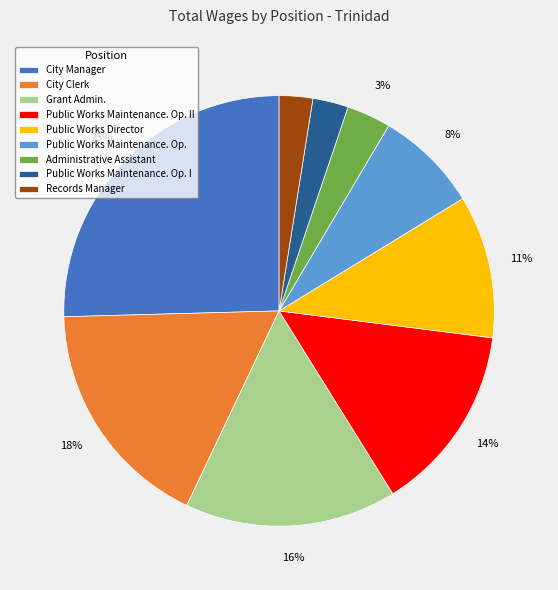

What is the ratio of the value at City Manager to the value at Grant Admin.?

1.6